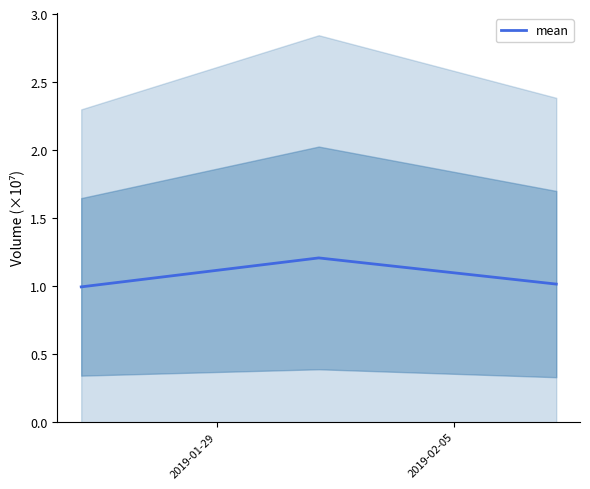

How many values in the mean series are below 1?

1